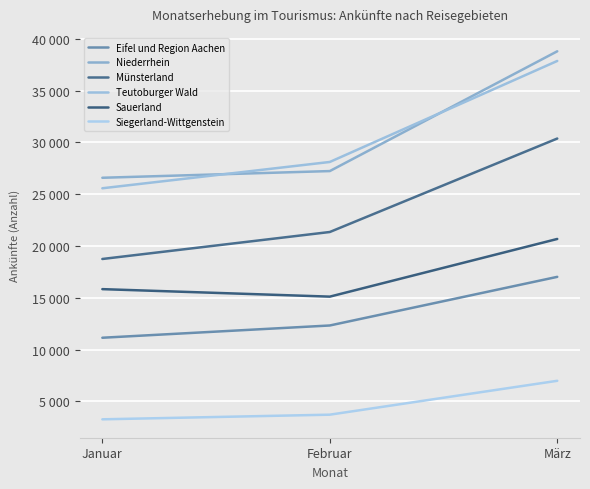

Reading left to right, list all the values displayed in this chart.

Eifel und Region Aachen: 11143	12327	17020
Niederrhein: 26585	27231	38793
Münsterland: 18745	21350	30372
Teutoburger Wald: 25571	28110	37860
Sauerland: 15835	15111	20678
Siegerland-Wittgenstein: 3269	3717	6987